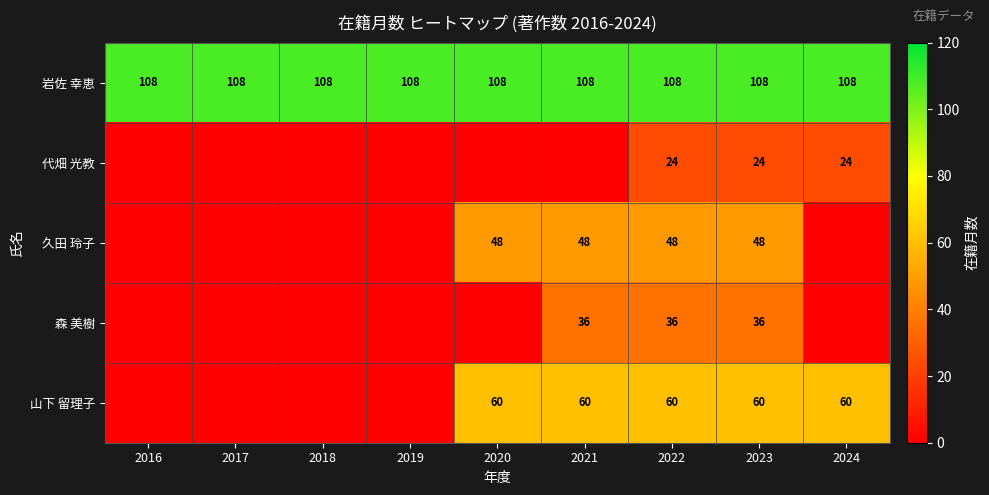

Count the number of data series in this chart.

5